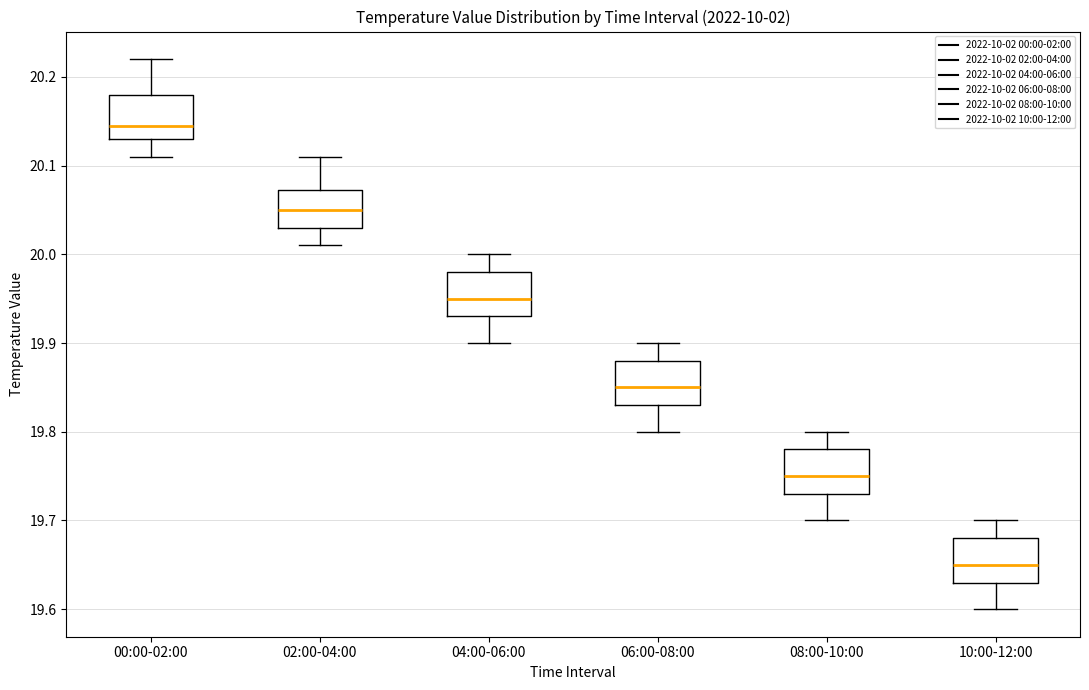

Where does the median line of the box for 00:00-02:00 sit on the y-axis? The values are not printed on the chart, so give them approximately, as read against the axis.

20.15